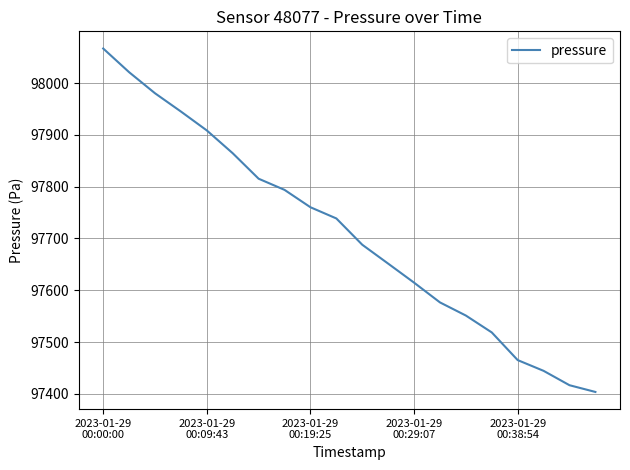

What is the difference between the maximum and minimum values?

662.9